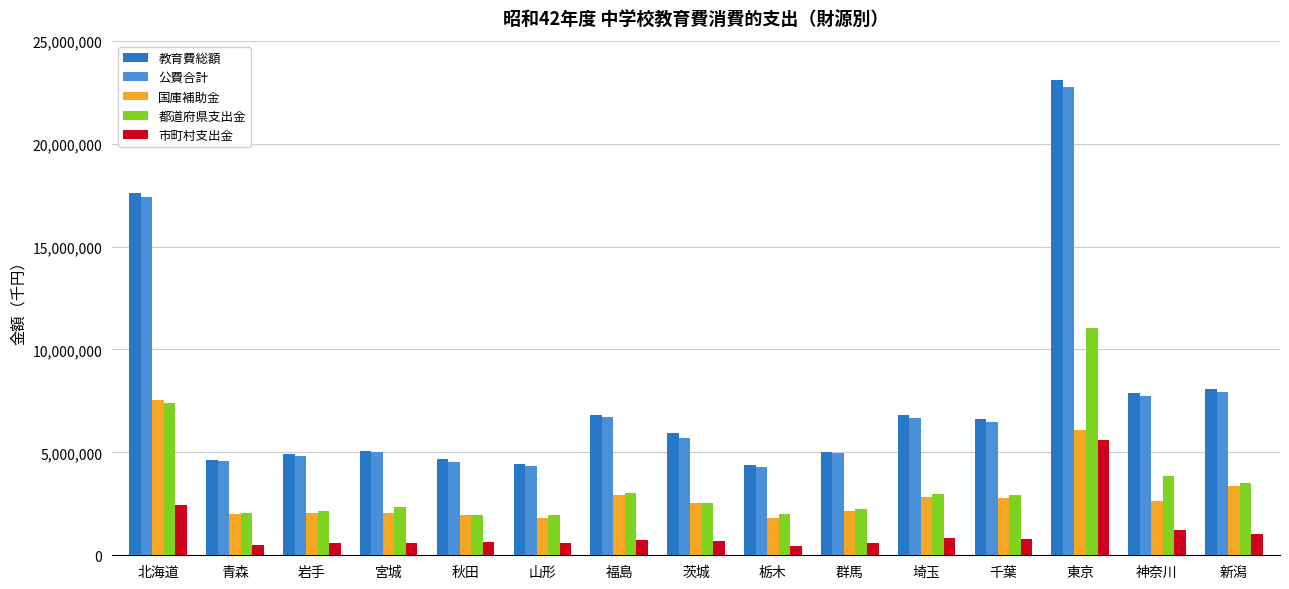

What position from the left is 埼玉?

11